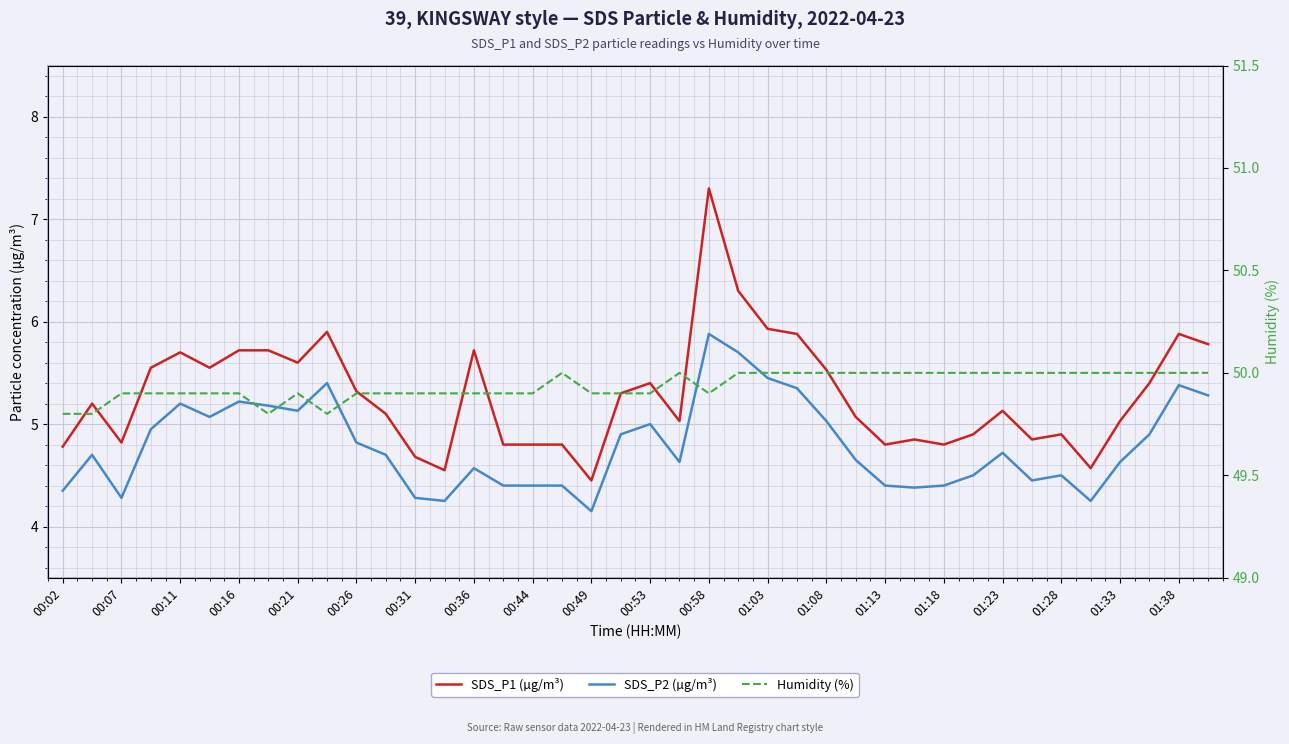

Does the chart display data point markers on the line(s)?

No